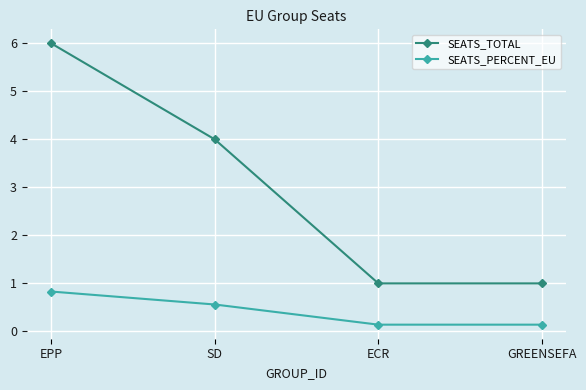

What position from the right is GREENSEFA?

1